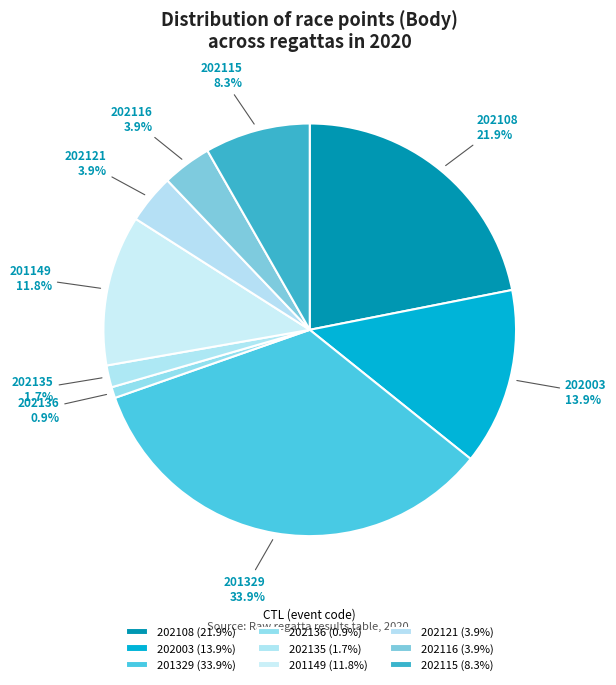

The 202108 slice represents 14% of the pie. True or false?

False